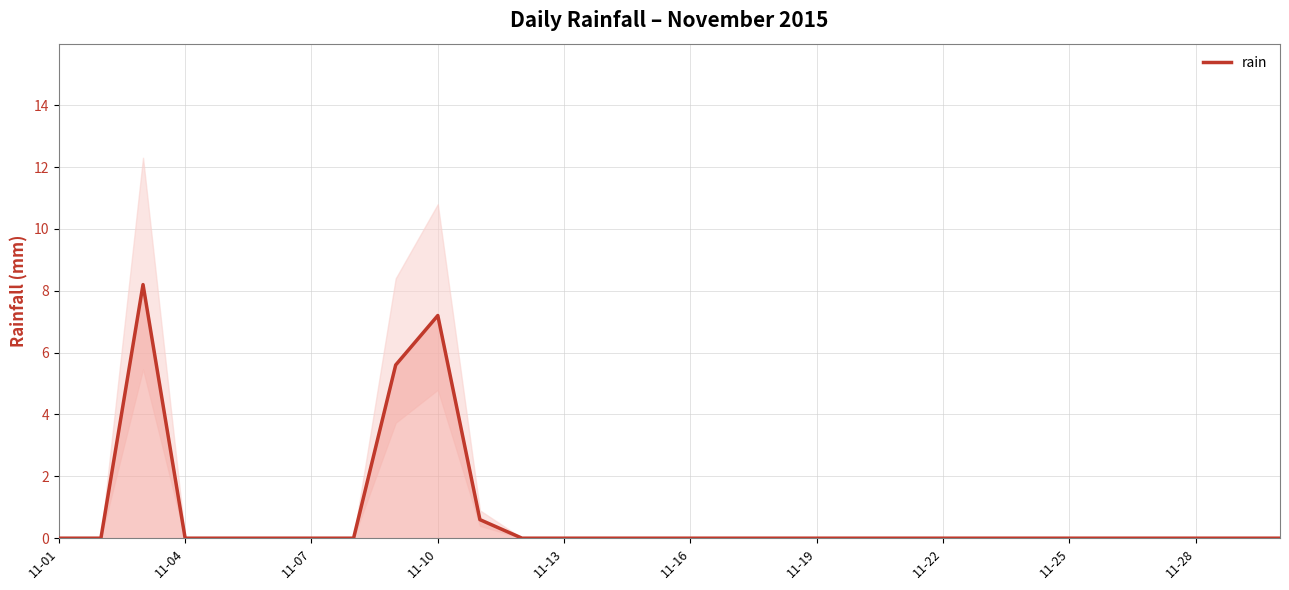

At which category does the chart reach its minimum across all series?

11-01